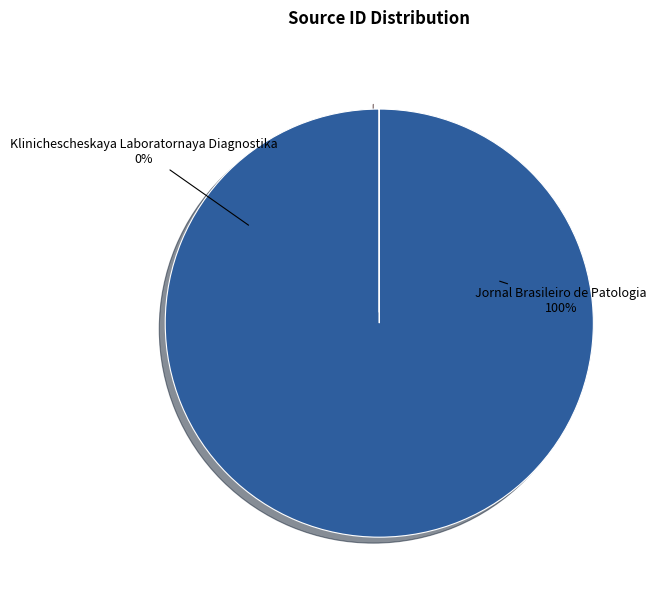

What is the change in value from Jornal Brasileiro de Patologia to Klinichescheskaya Laboratornaya Diagnostika?

-4700125247